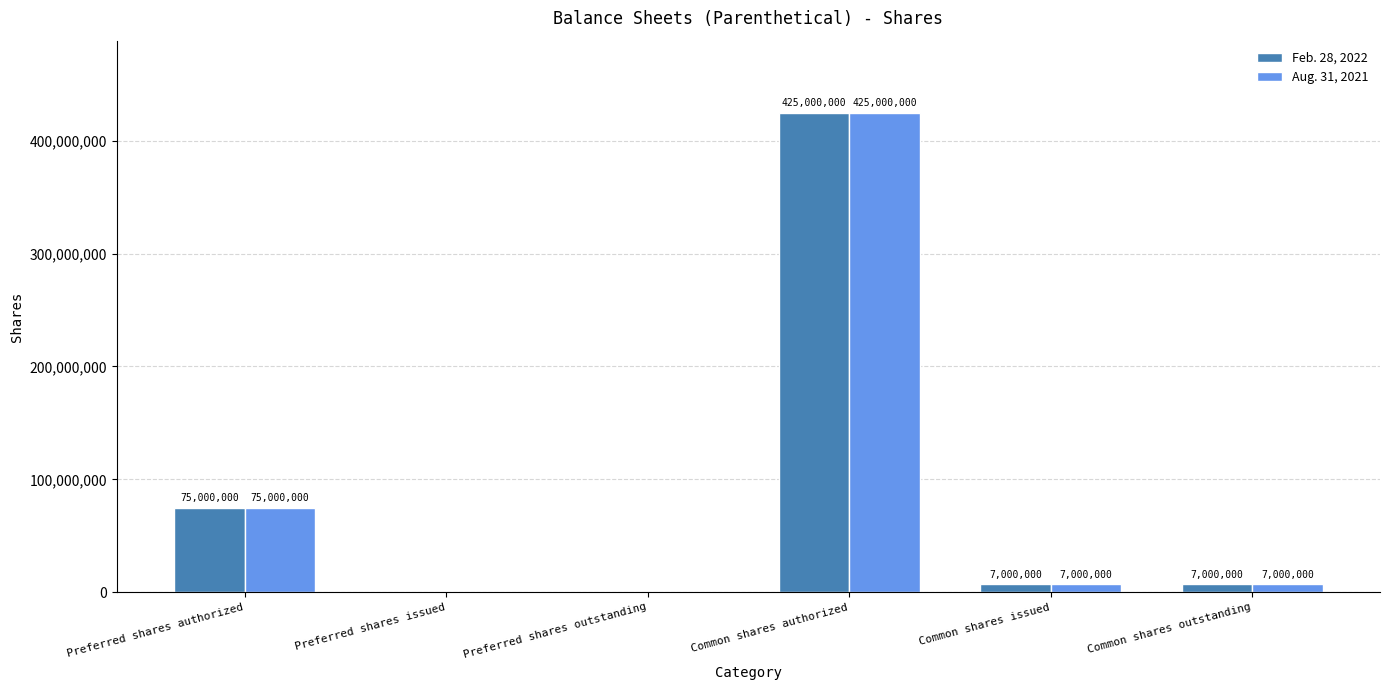

What is the total value across all series at Common shares issued?

14000000